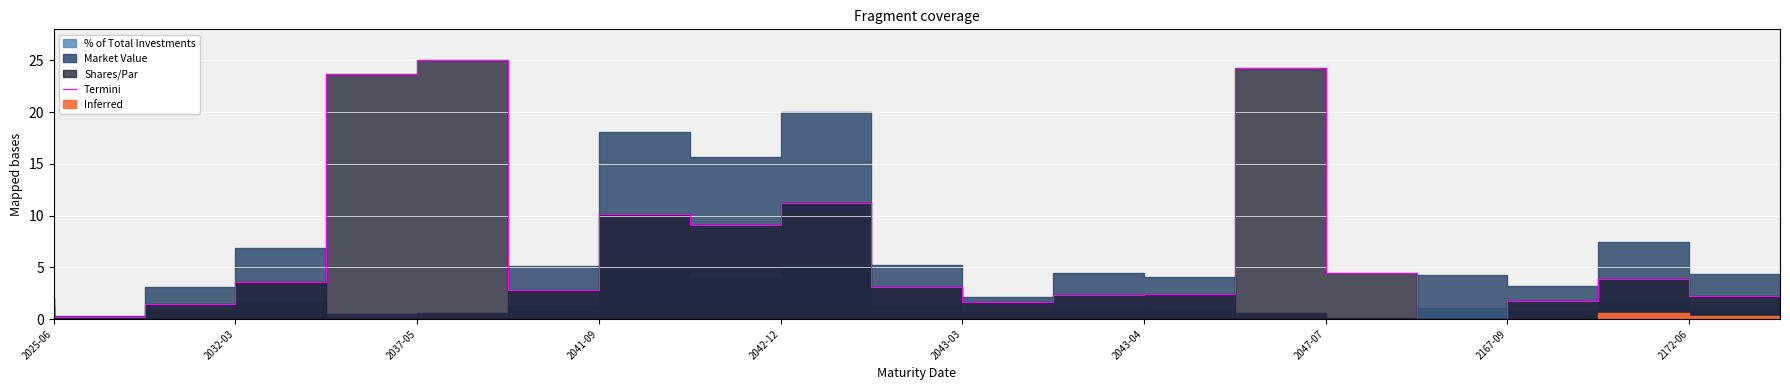

How many interior local valleys (lower than both neighbors) does the data have?

5